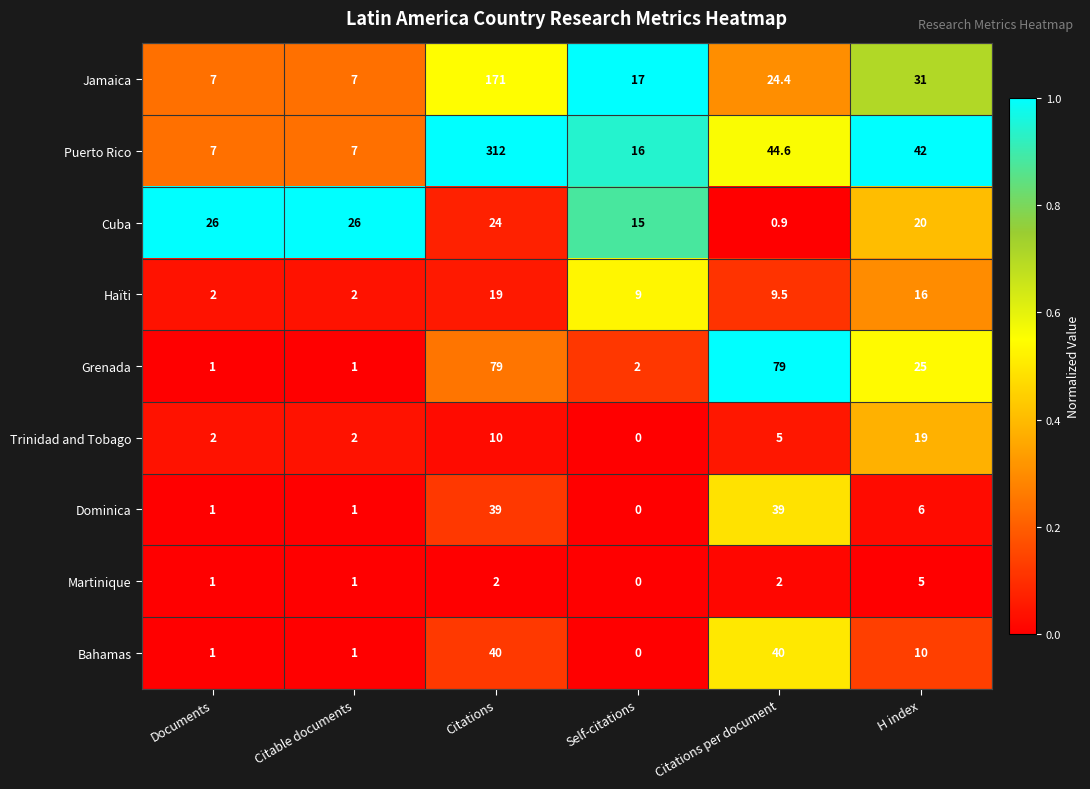

What is the sum of the Bahamas values at Citations per document and H index?

50.0